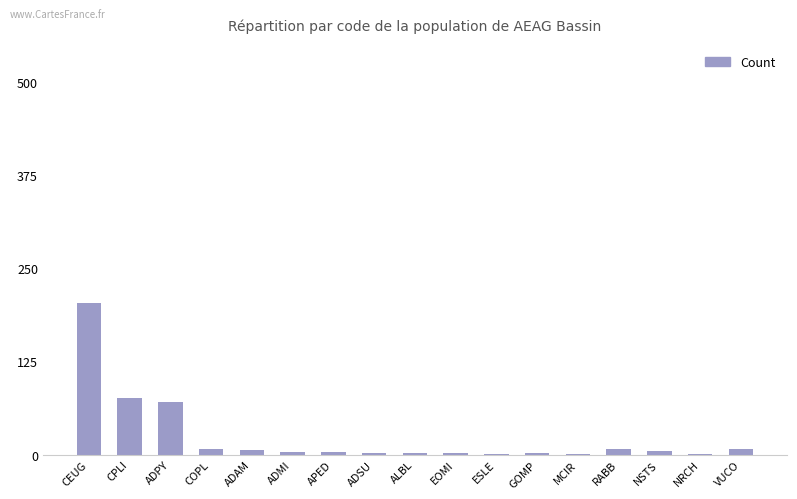

The value at CEUG is 203. True or false?

True